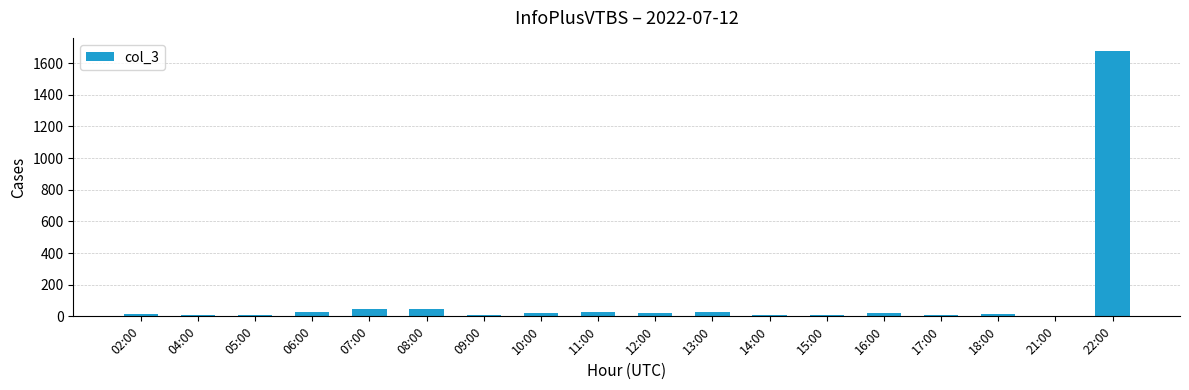

What is the maximum value shown in the chart?

1676